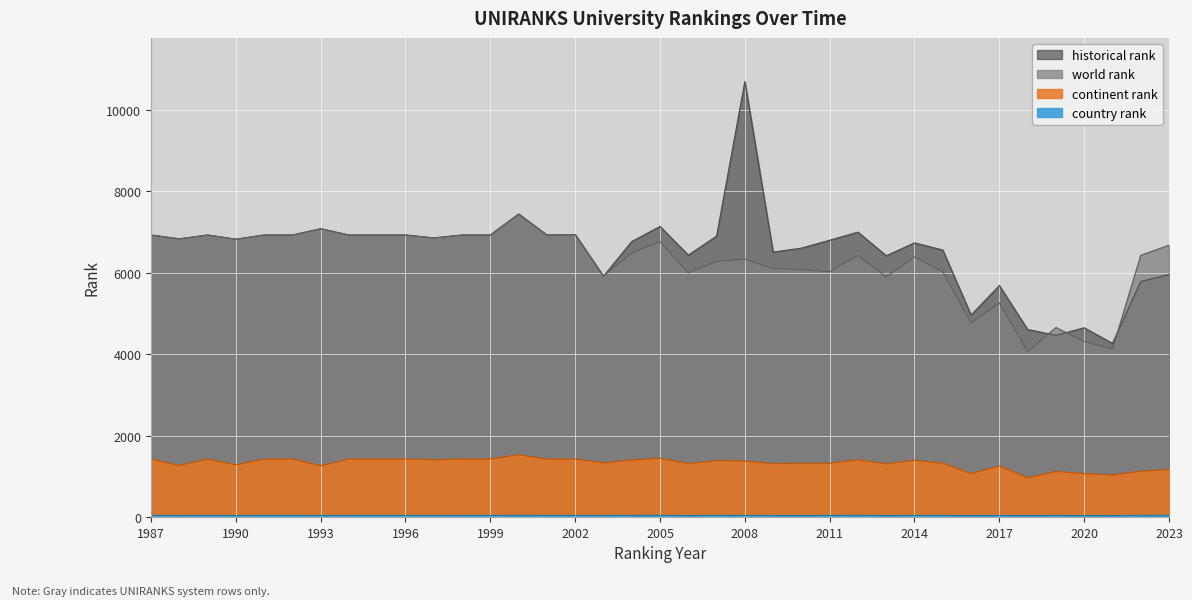

Reading right to left, what are all the values shown in this chart?

world rank: 2023=6676.0	2022=6427.0	2021=4127.0	2020=4311.0	2019=4654.0	2018=4059.0	2017=5261.0	2016=4766.0	2015=6024.0	2014=6389.0	2013=5897.0	2012=6423.0	2011=6025.0	2010=6077.0	2009=6103.0	2008=6334.0	2007=6279.0	2006=5995.0	2005=6762.0	2004=6485.0	2003=5914.0	2002=6936.0	2001=6925.0	2000=7441.0	1999=6925.0	1998=6925.0	1997=6853.0	1996=6925.0	1995=6925.0	1994=6925.0	1993=7079.0	1992=6925.0	1991=6925.0	1990=6822.0	1989=6925.0	1988=6831.0	1987=6925.0
continent rank: 2023=1165.0	2022=1124.0	2021=1033.0	2020=1066.0	2019=1119.0	2018=963.0	2017=1255.0	2016=1065.0	2015=1321.0	2014=1393.0	2013=1305.0	2012=1405.0	2011=1322.0	2010=1319.0	2009=1311.0	2008=1375.0	2007=1383.0	2006=1314.0	2005=1443.0	2004=1400.0	2003=1327.0	2002=1425.0	2001=1424.0	2000=1529.0	1999=1424.0	1998=1424.0	1997=1405.0	1996=1424.0	1995=1424.0	1994=1424.0	1993=1259.0	1992=1424.0	1991=1424.0	1990=1280.0	1989=1424.0	1988=1265.0	1987=1424.0
country rank: 2023=42.0	2022=41.0	2021=34.0	2020=35.0	2019=38.0	2018=34.0	2017=37.0	2016=35.0	2015=38.0	2014=38.0	2013=36.0	2012=40.0	2011=38.0	2010=36.0	2009=37.0	2008=38.0	2007=39.0	2006=36.0	2005=40.0	2004=39.0	2003=37.0	2002=38.0	2001=38.0	2000=40.0	1999=38.0	1998=38.0	1997=37.0	1996=38.0	1995=38.0	1994=38.0	1993=37.0	1992=38.0	1991=38.0	1990=37.0	1989=38.0	1988=37.0	1987=38.0
historical rank: 2023=5957.0	2022=5783.0	2021=4265.0	2020=4646.5	2019=4461.7	2018=4606.5	2017=5684.0	2016=4960.0	2015=6556.5	2014=6732.0	2013=6417.0	2012=6996.5	2011=6797.0	2010=6603.5	2009=6505.0	2008=10696.5	2007=6898.0	2006=6432.5	2005=7135.5	2004=6765.5	2003=5914.0	2002=6936.0	2001=6925.0	2000=7441.0	1999=6925.0	1998=6925.0	1997=6853.0	1996=6925.0	1995=6925.0	1994=6925.0	1993=7079.0	1992=6925.0	1991=6925.0	1990=6822.0	1989=6925.0	1988=6831.0	1987=6925.0